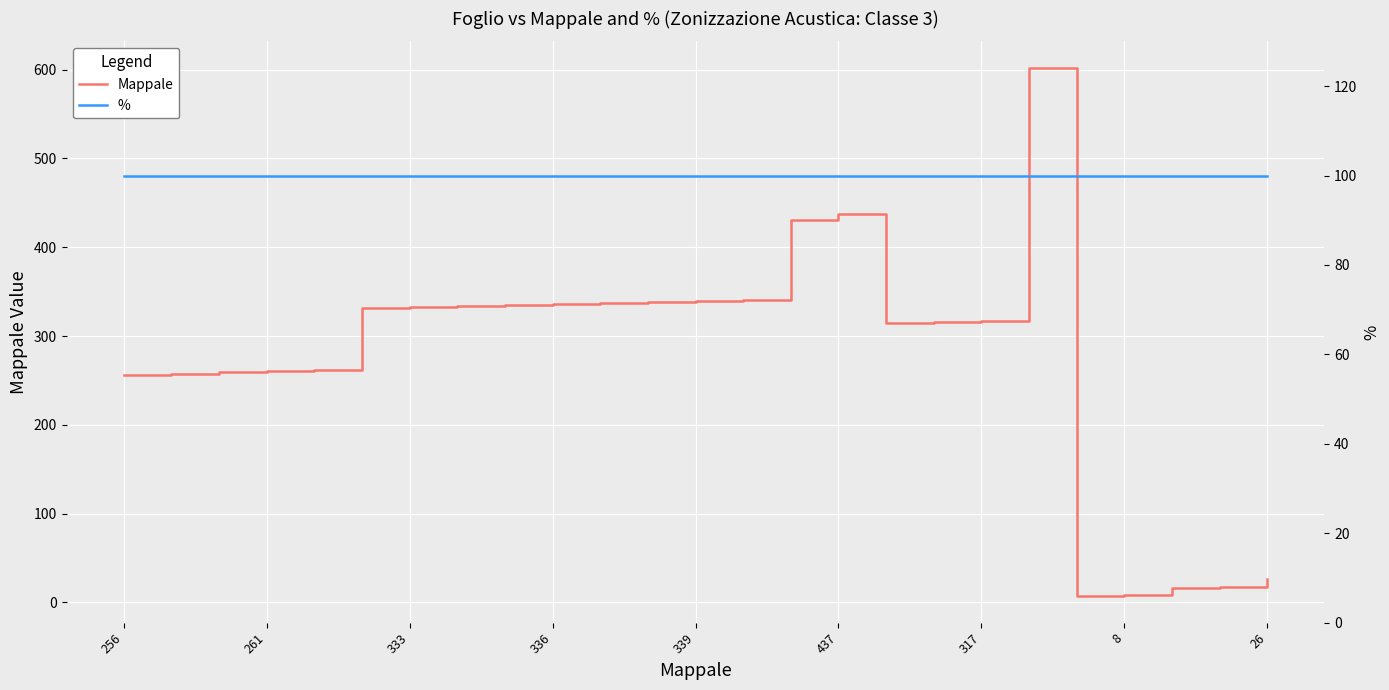

True or false: Mappale has a value of 437 at 437.

True